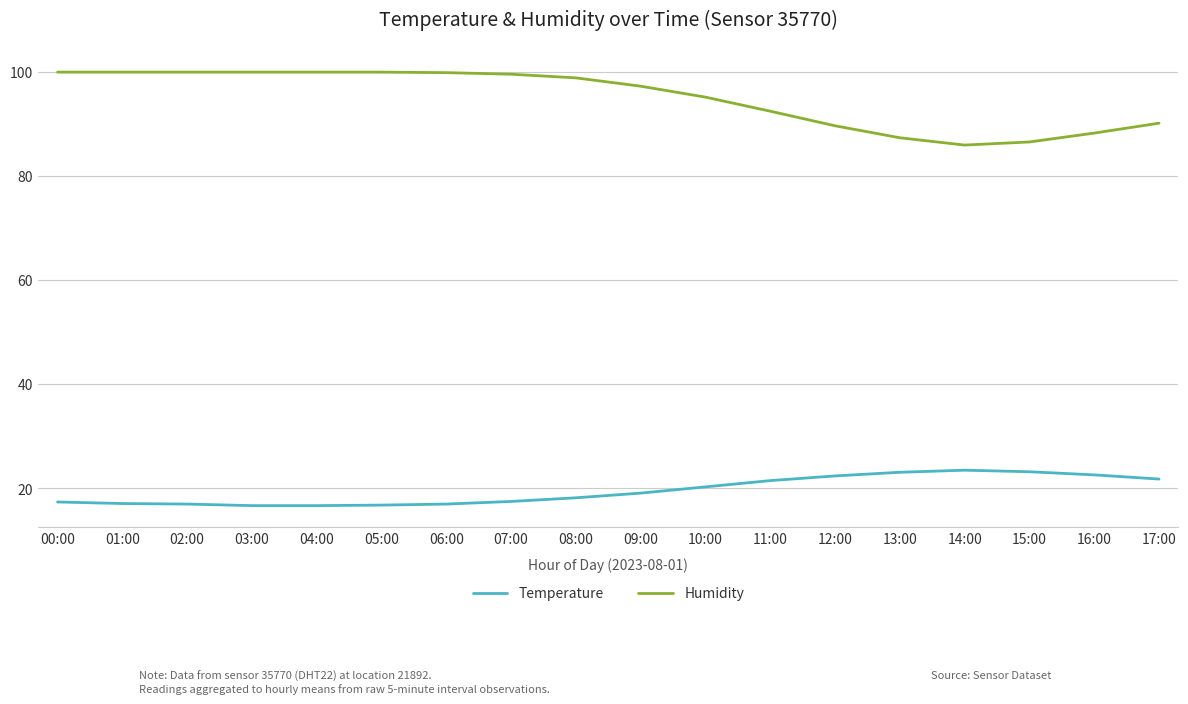

What is the minimum value shown in the chart?

16.7